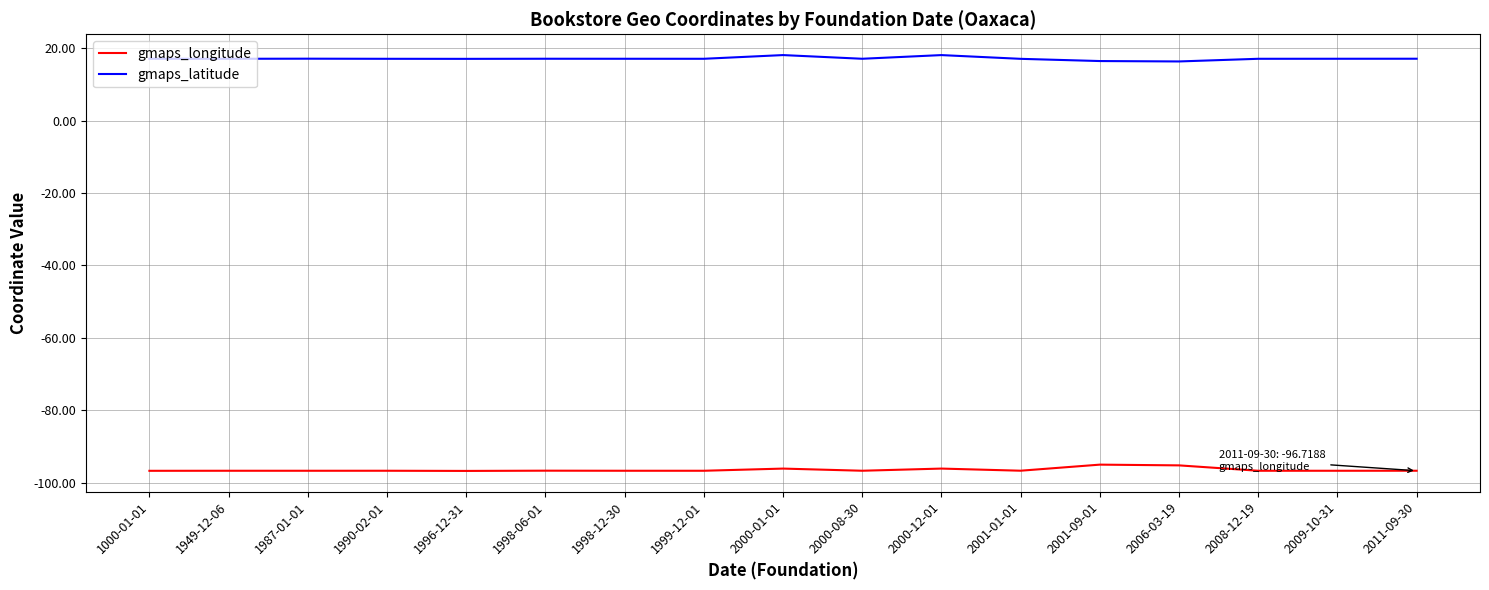

True or false: gmaps_latitude and gmaps_longitude intersect in this chart.

False